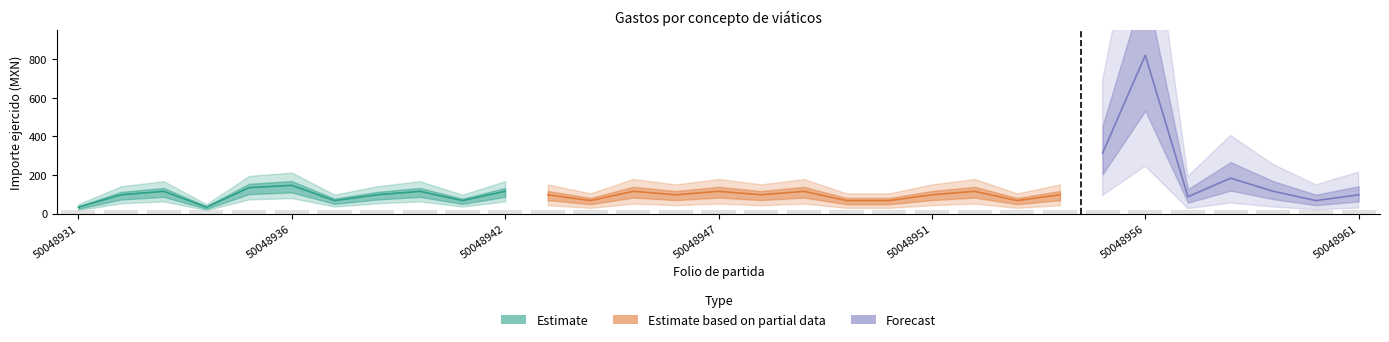

How many bars are there in each group?

3